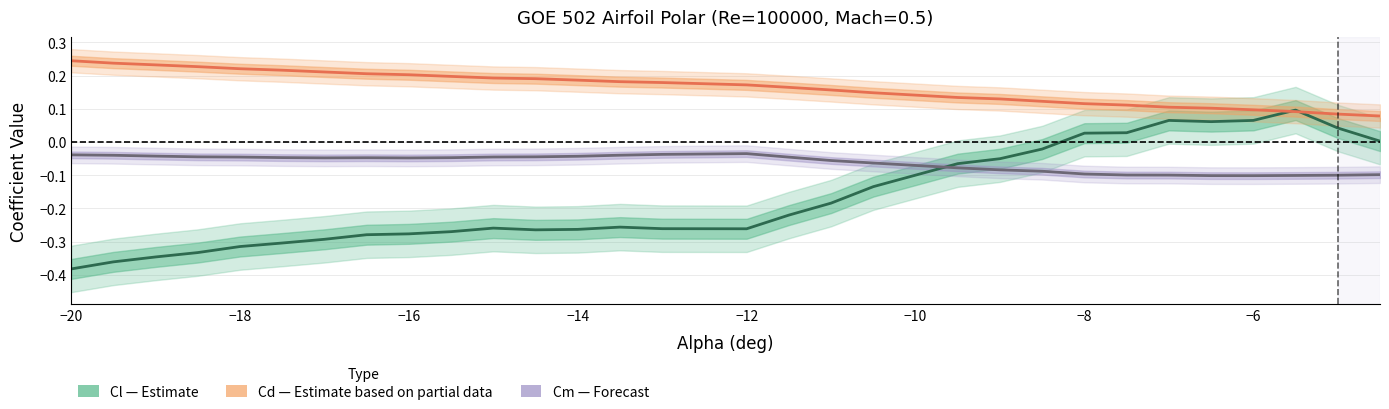

What is the lowest value of the Cl (Lift Coefficient) series?

-0.4